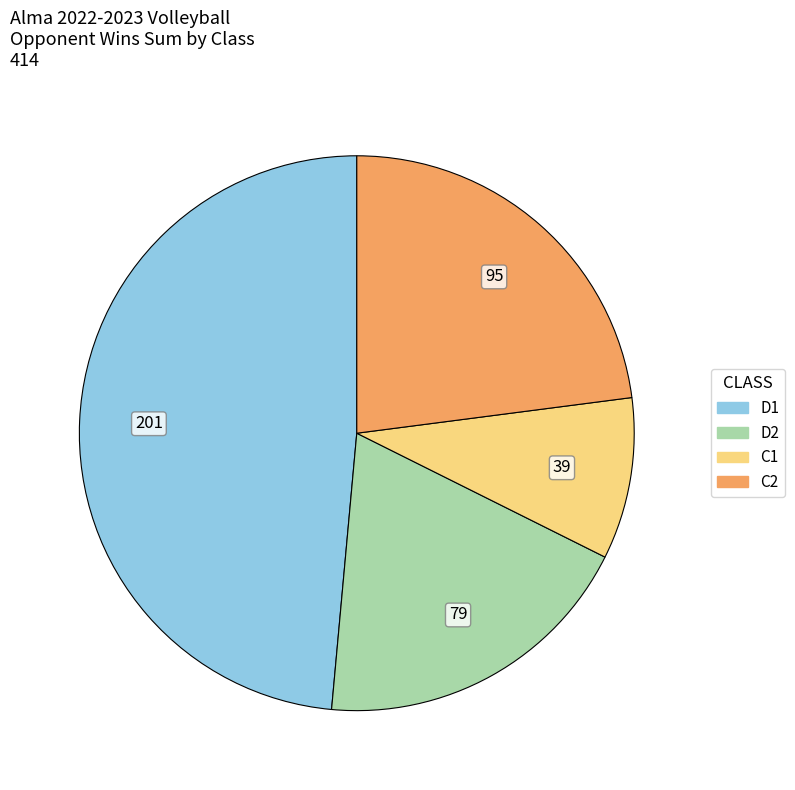

The D1 slice represents 57% of the pie. True or false?

False